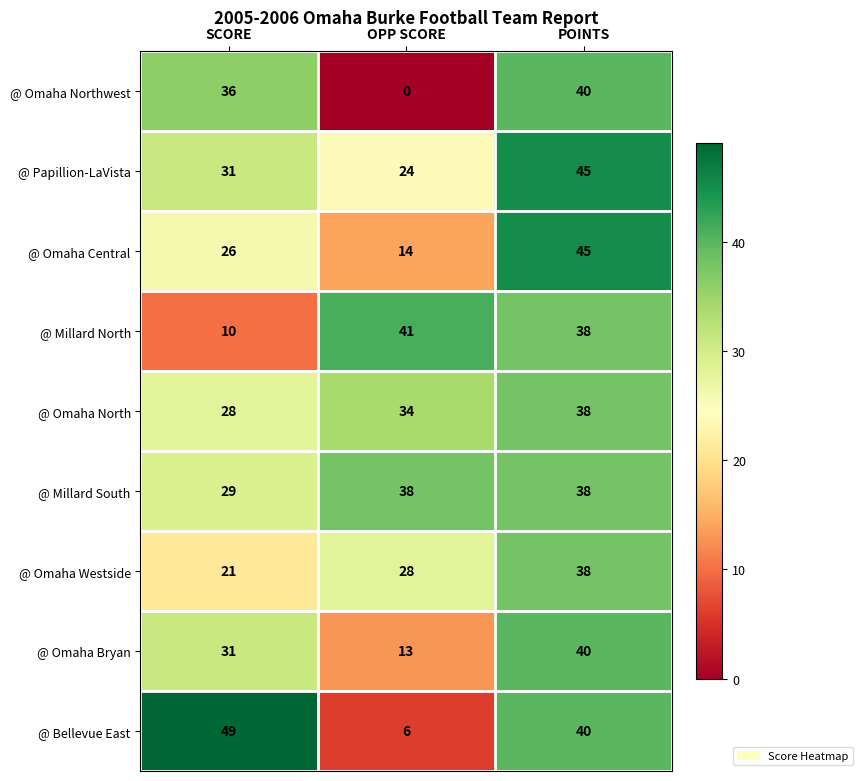

What value does the @ Omaha Central series have at OPP SCORE?

14